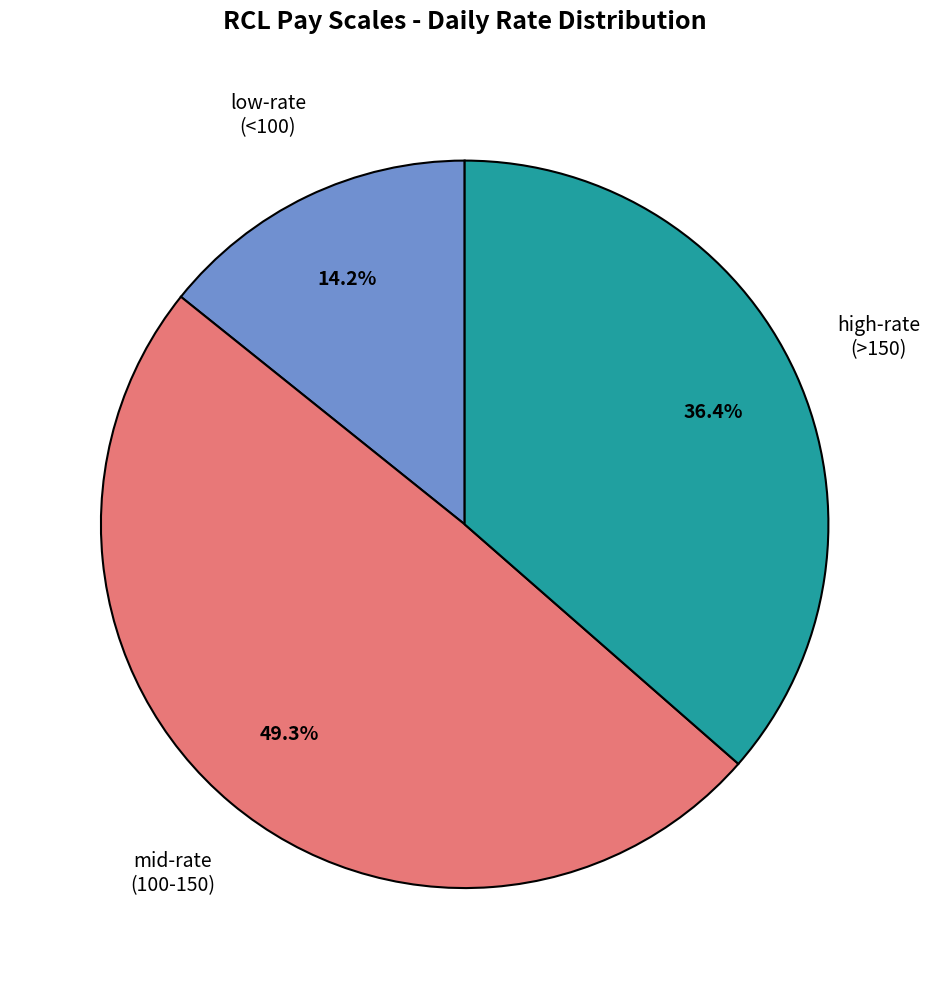

Does high-rate (>150) represent more than half of the total?

No